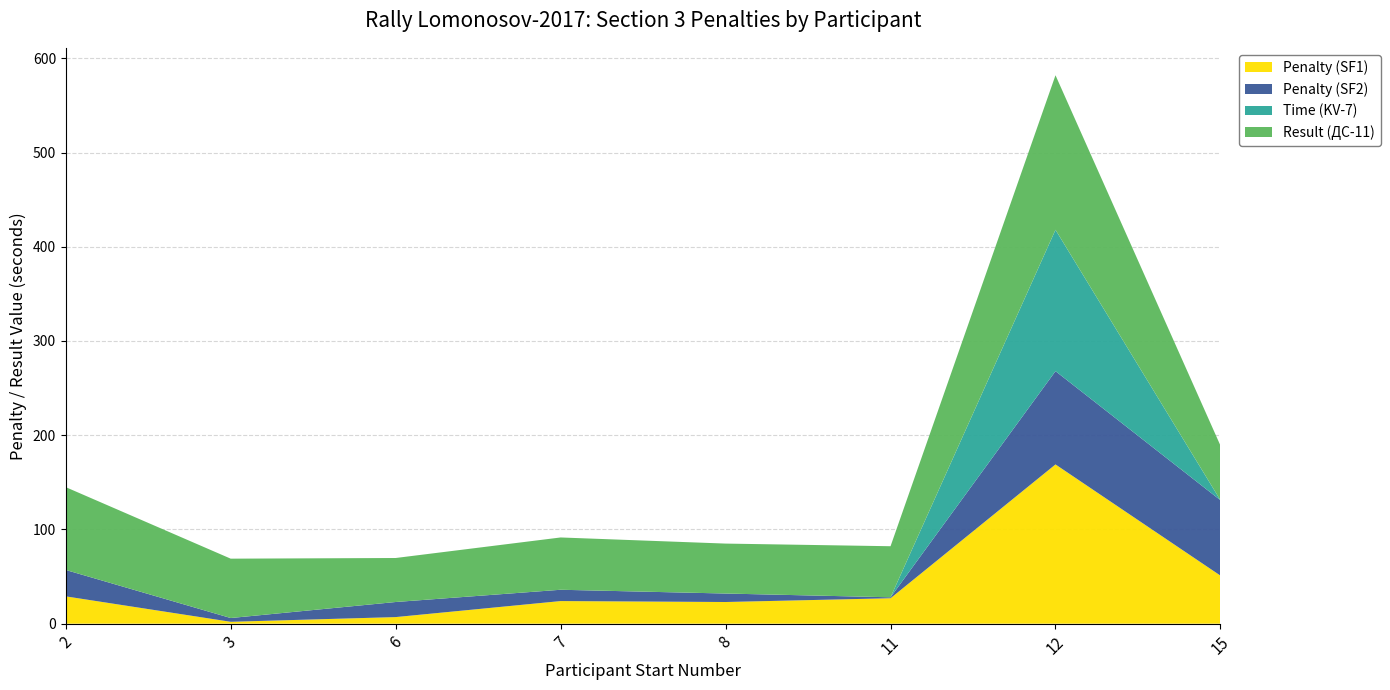

Reading left to right, extract all data points from this chart.

Penalty (SF1): 29.0	2.0	7.0	24.0	23.0	27.0	169.0	51.0
Penalty (SF2): 28.0	4.0	16.0	12.0	9.0	1.0	99.0	80.0
Time (KV-7): 0.0	0.0	0.0	0.0	0.0	0.0	150.0	0.0
Result (ДС-11): 87.9	63.0	46.7	55.5	53.0	54.2	164.0	58.0